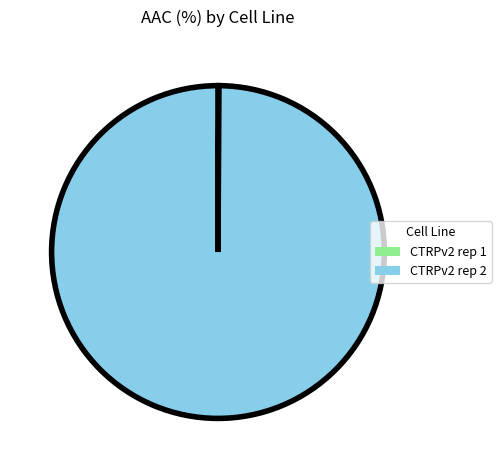

Which slice is the largest?

CTRPv2 rep 2